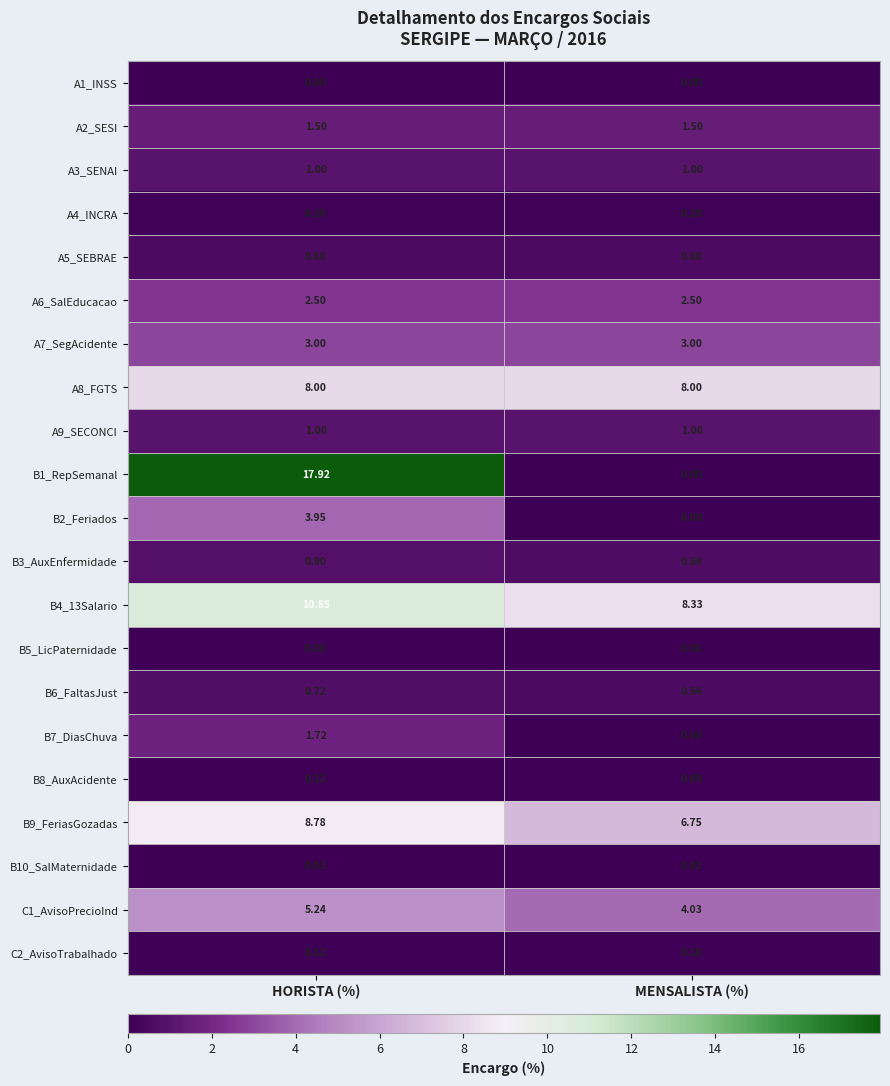

How many distinct data groups are displayed?

21